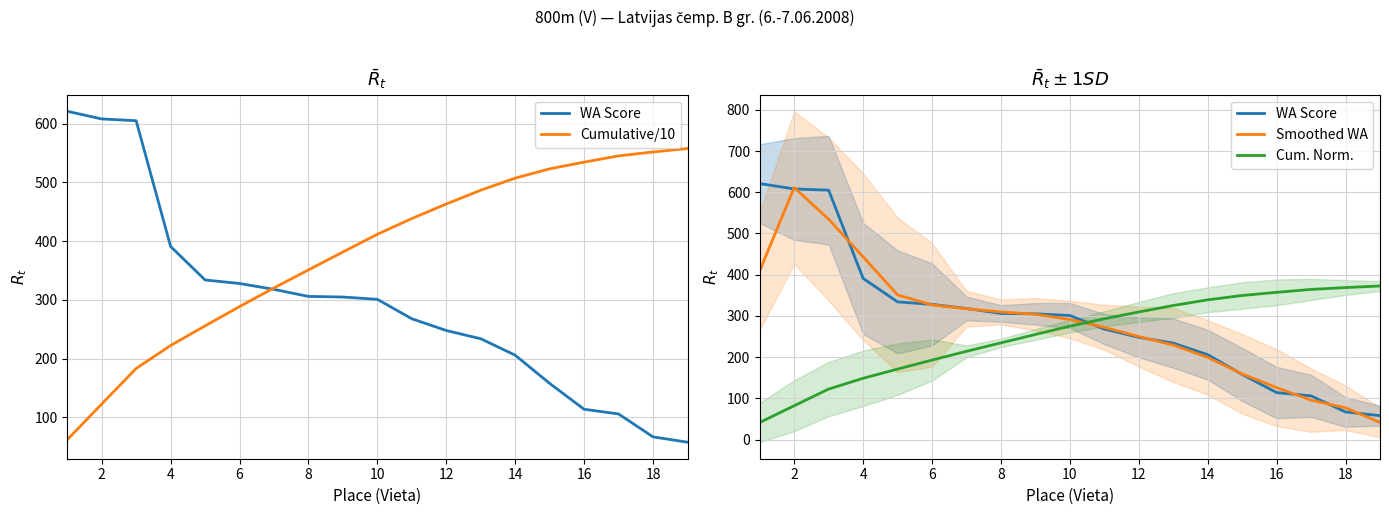

What is the highest value of the Smoothed WA series?

611.3